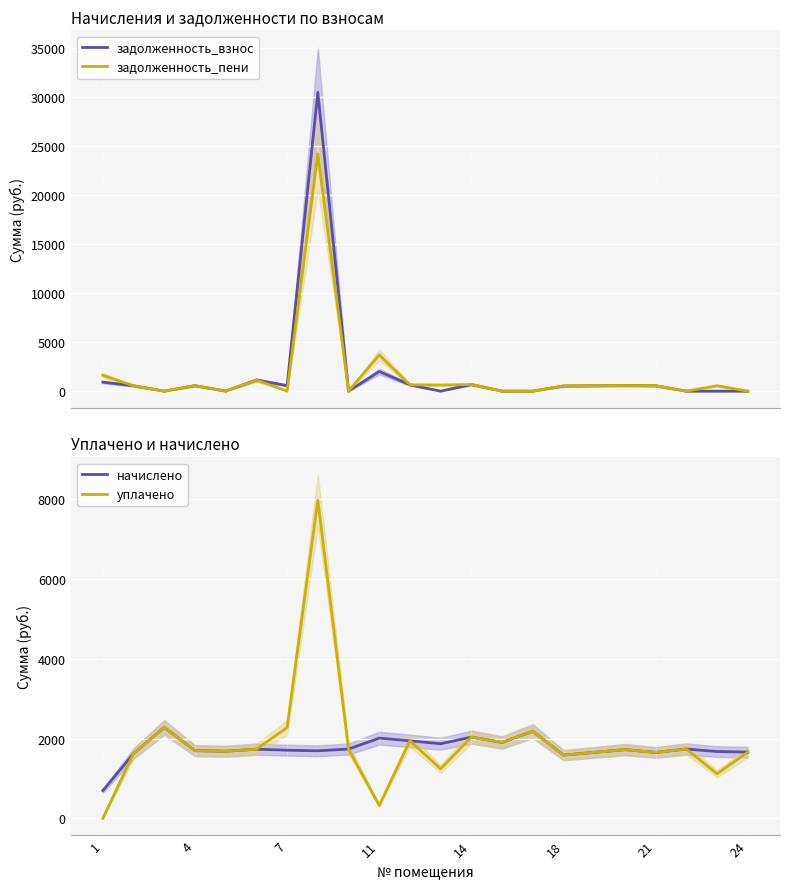

What is the average value of the уплачено series?

1897.6